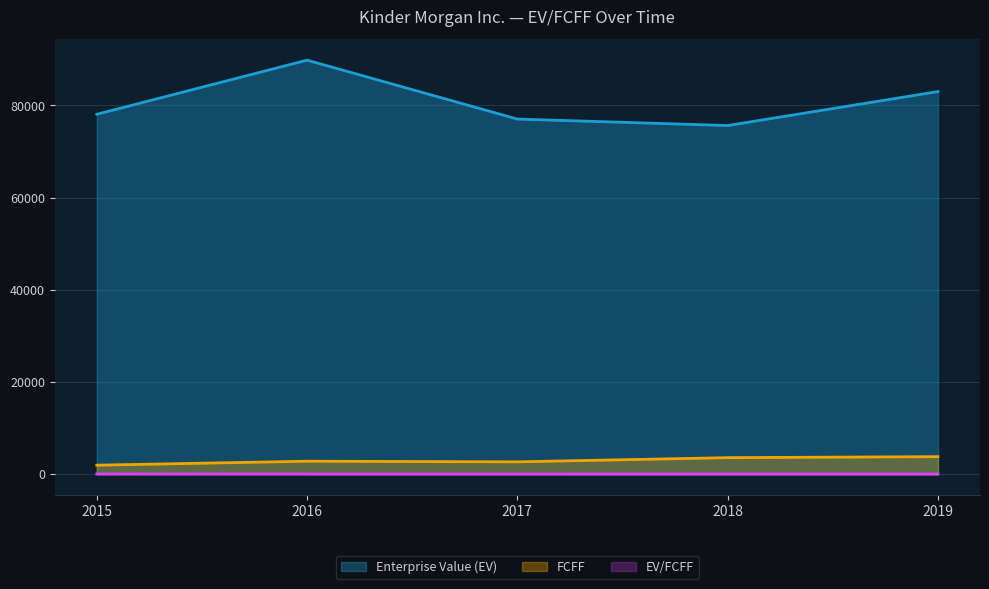

At which category is the sum across all series the highest?

2016